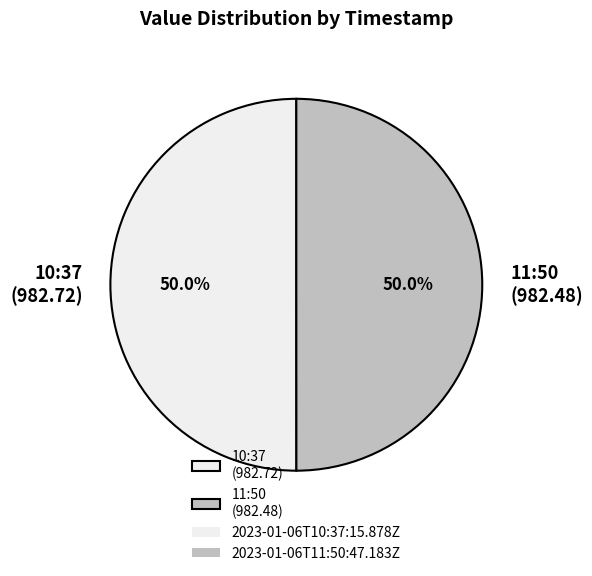

Combined, do 11:50 (982.48) and 10:37 (982.72) account for over 50%?

Yes